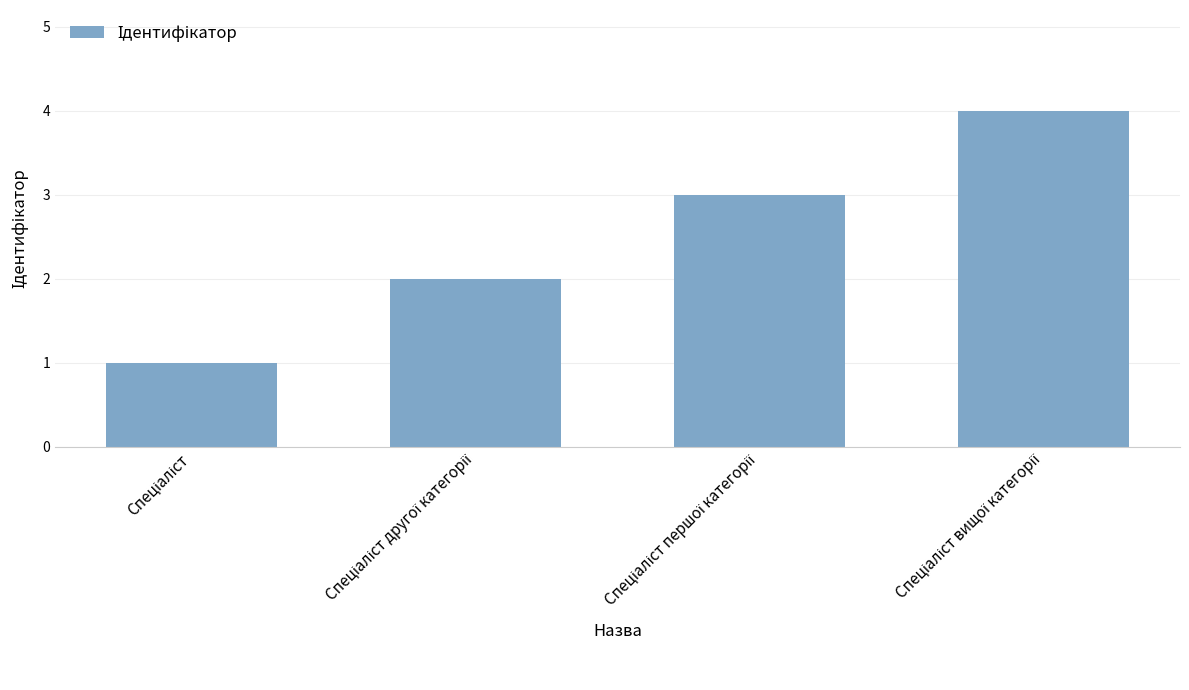

What is the sum of all values?

10